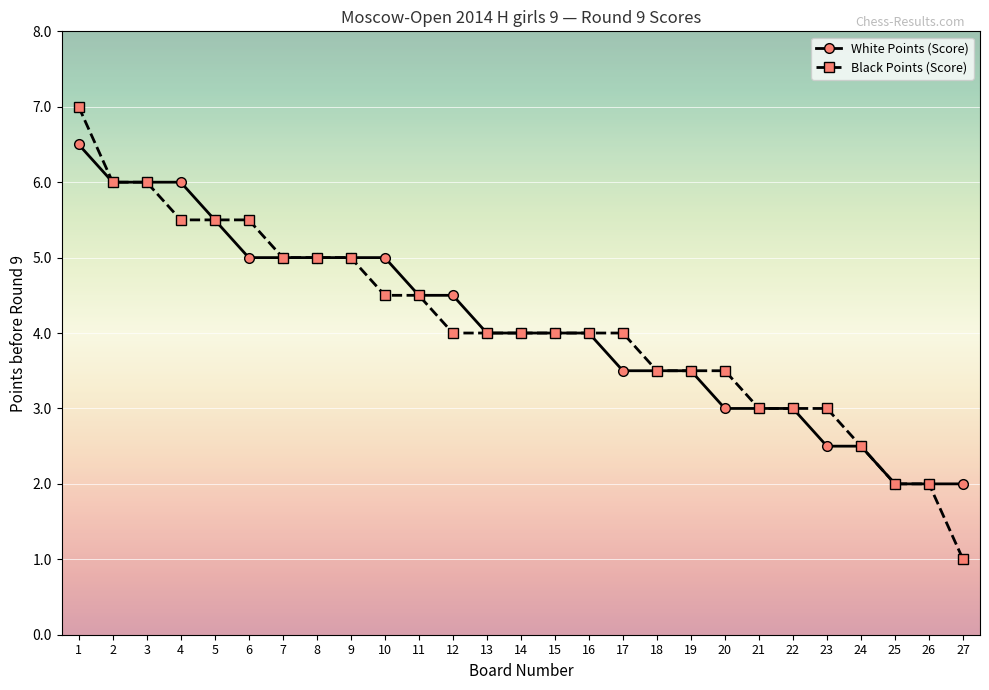

What is the value of the Black Points (Score) point at the 13th from the left?

4.0